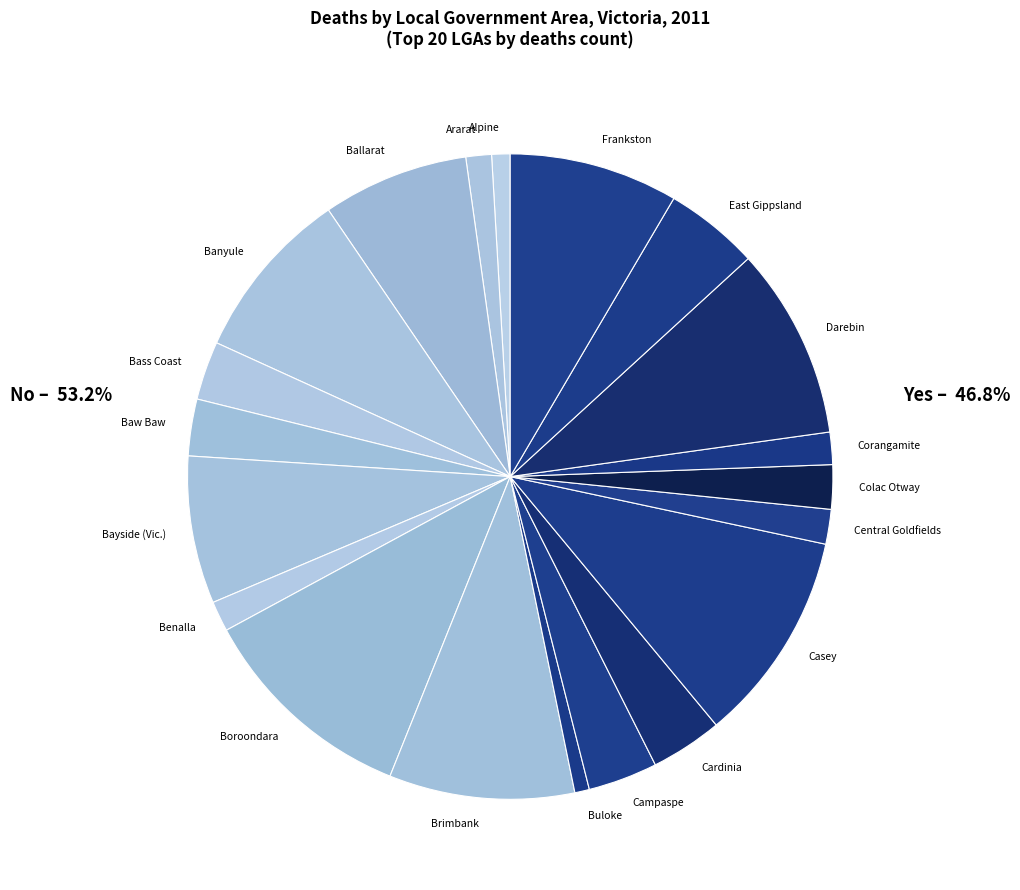

Does Cardinia represent more than half of the total?

No